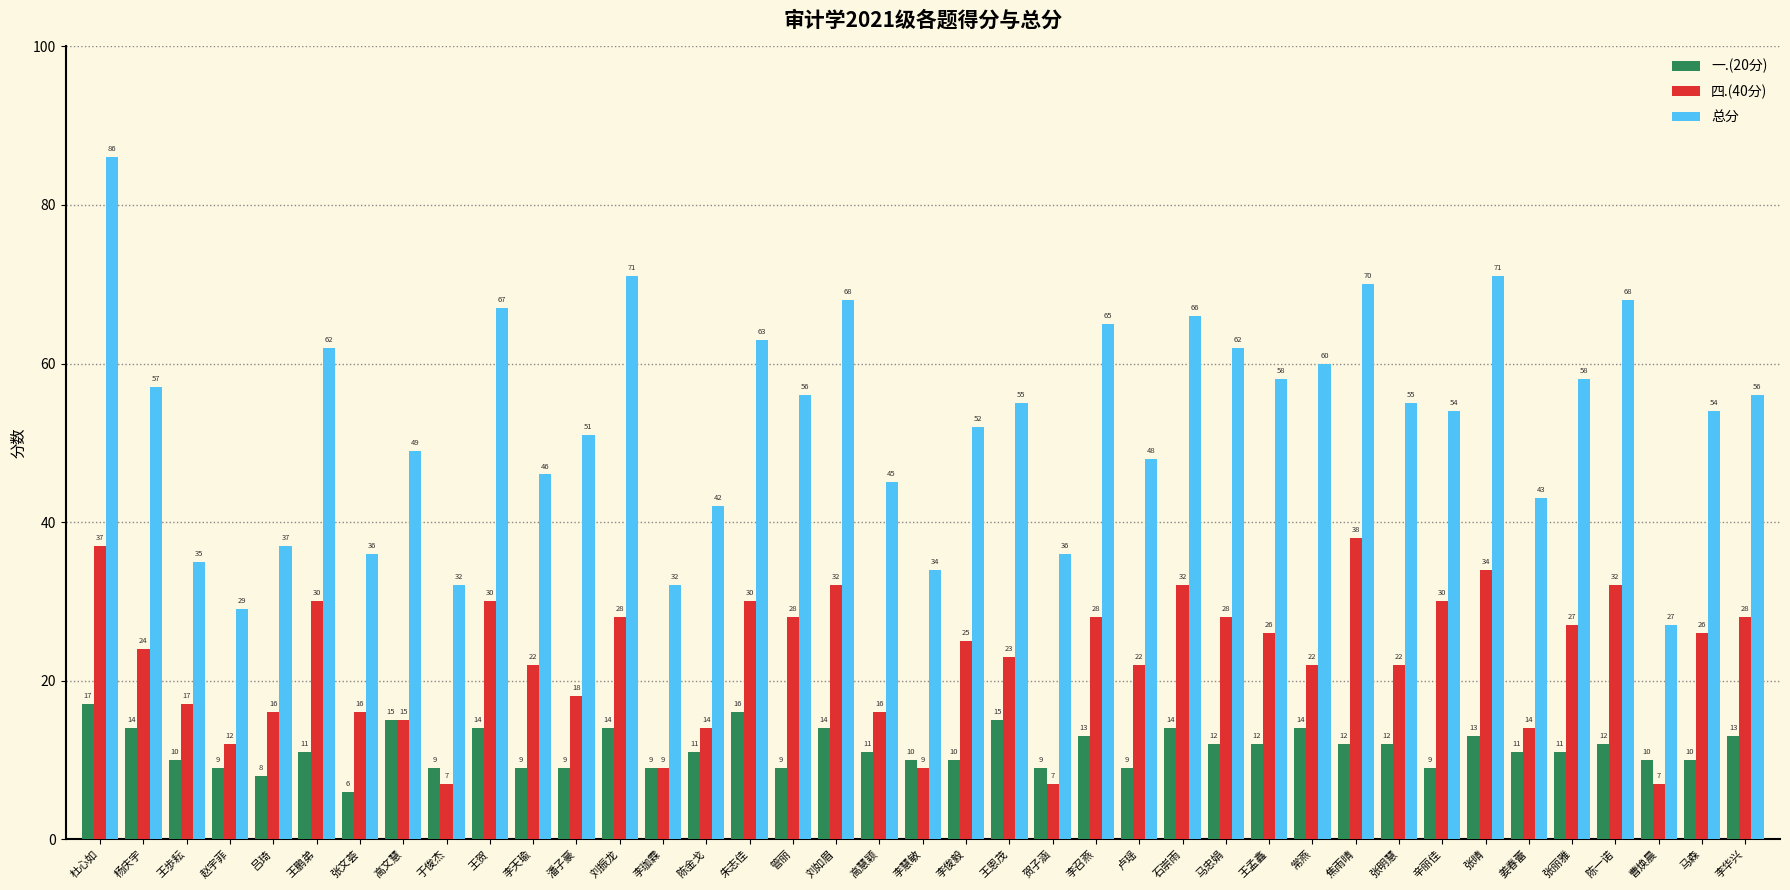

Where does the 四.(40分) series first go above 24?

杜心如